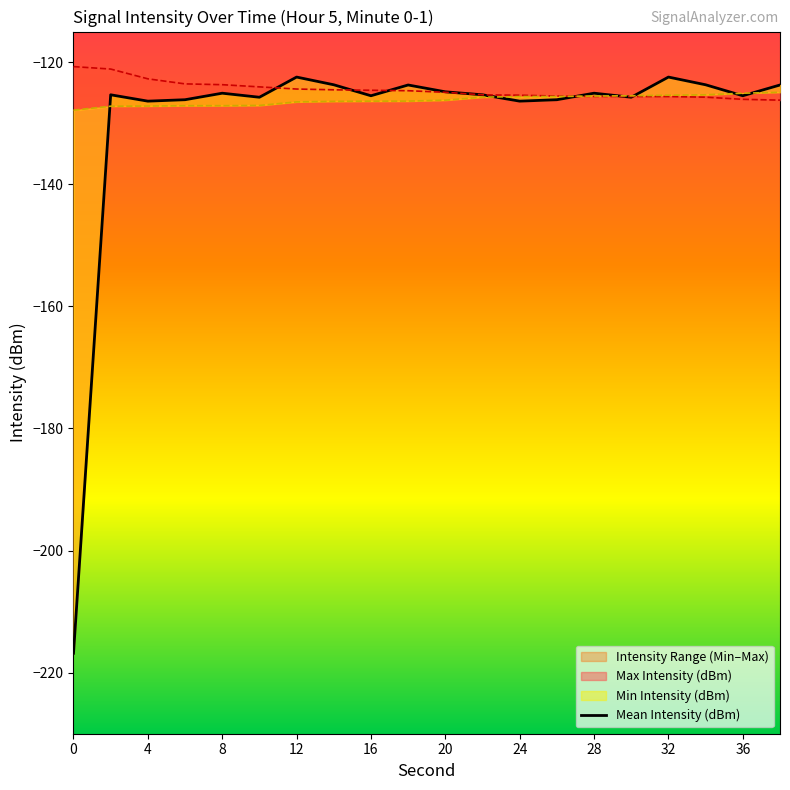

Reading left to right, transcribe all the data shown in this chart.

Mean Intensity (dBm): 0=-216.8	2=-125.4	4=-126.4	6=-126.2	8=-125.1	10=-125.8	12=-122.5	14=-123.7	16=-125.5	18=-123.8	20=-124.9	22=-125.4	24=-126.4	26=-126.2	28=-125.1	30=-125.8	32=-122.5	34=-123.7	36=-125.5	38=-123.8
Max Intensity (dBm): 0=-120.7	2=-121.1	4=-122.7	6=-123.6	8=-123.7	10=-124.1	12=-124.4	14=-124.5	16=-124.6	18=-124.7	20=-124.9	22=-125.4	24=-125.4	26=-125.6	28=-125.6	30=-125.6	32=-125.6	34=-125.7	36=-126.1	38=-126.2
Min Intensity (dBm): 0=-127.9	2=-127.2	4=-127.2	6=-127.1	8=-127.1	10=-127.1	12=-126.5	14=-126.4	16=-126.4	18=-126.4	20=-126.2	22=-125.7	24=-125.6	26=-125.6	28=-125.6	30=-125.5	32=-125.4	34=-125.4	36=-125.1	38=-124.9